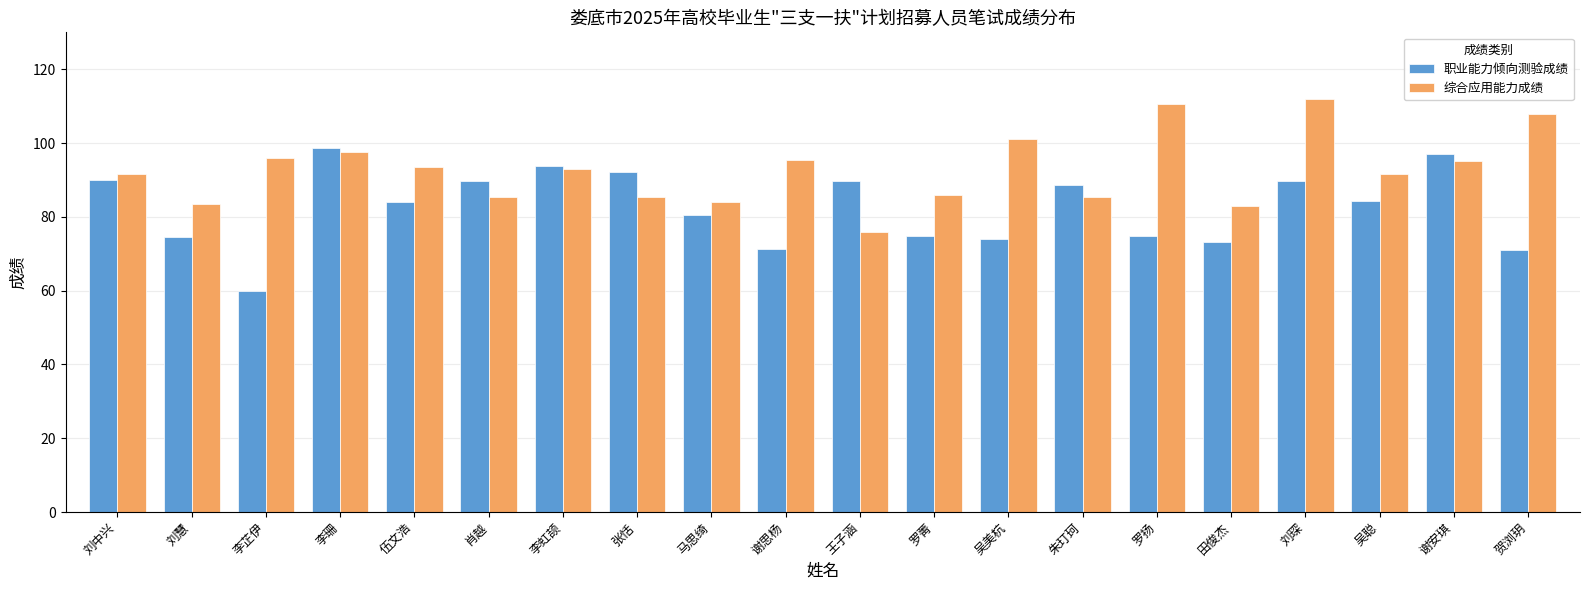

What is the sum of all 职业能力倾向测验成绩 values?

1651.4